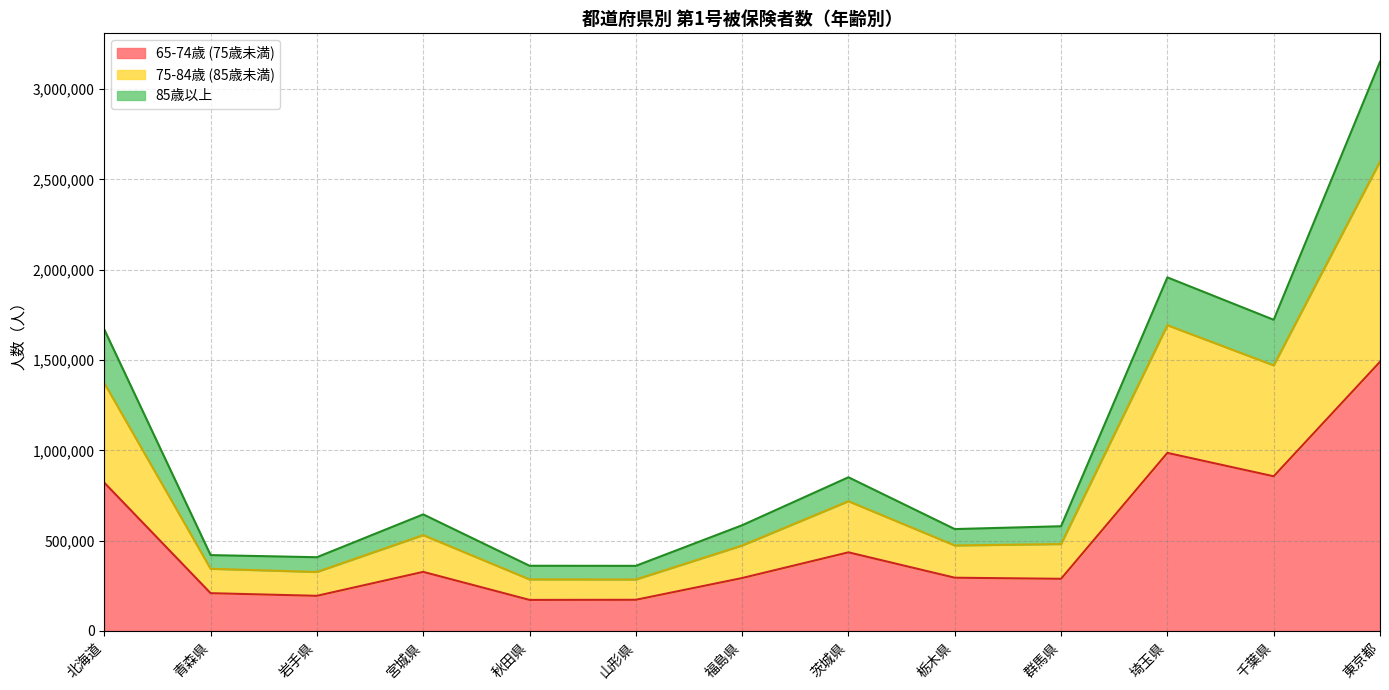

What is the difference between the maximum and minimum values in the 65-74歳 (75歳未満) series?

1318475